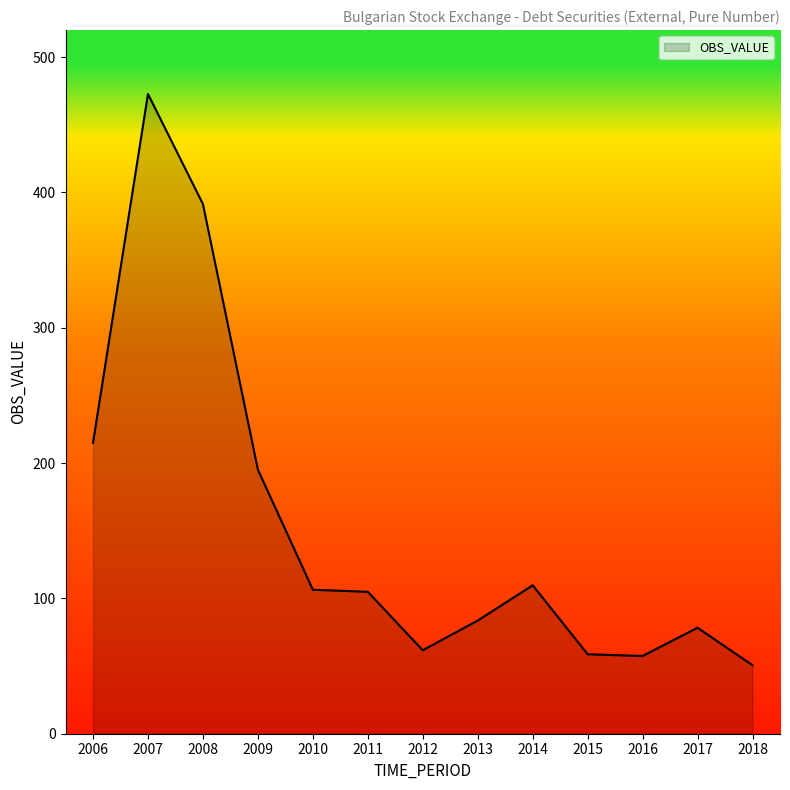

How many values are below 104?

6